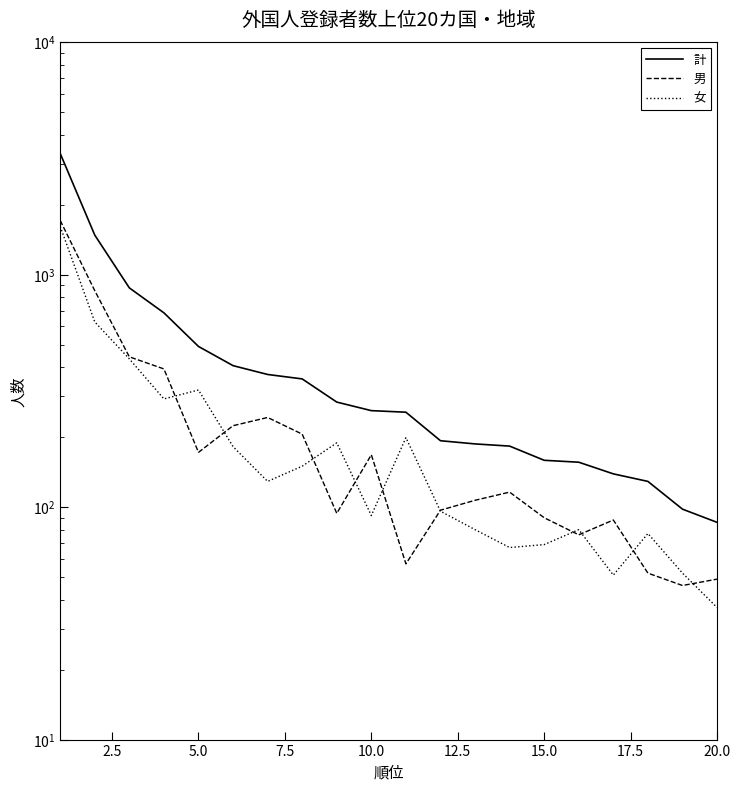

True or false: 計 and 女 cross at least once.

False